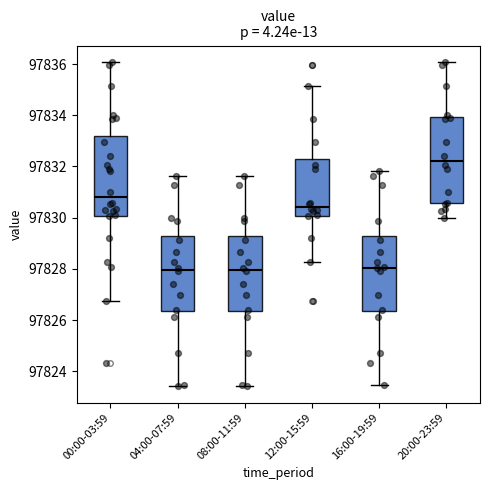

Which box's median line is the highest?

20:00-23:59